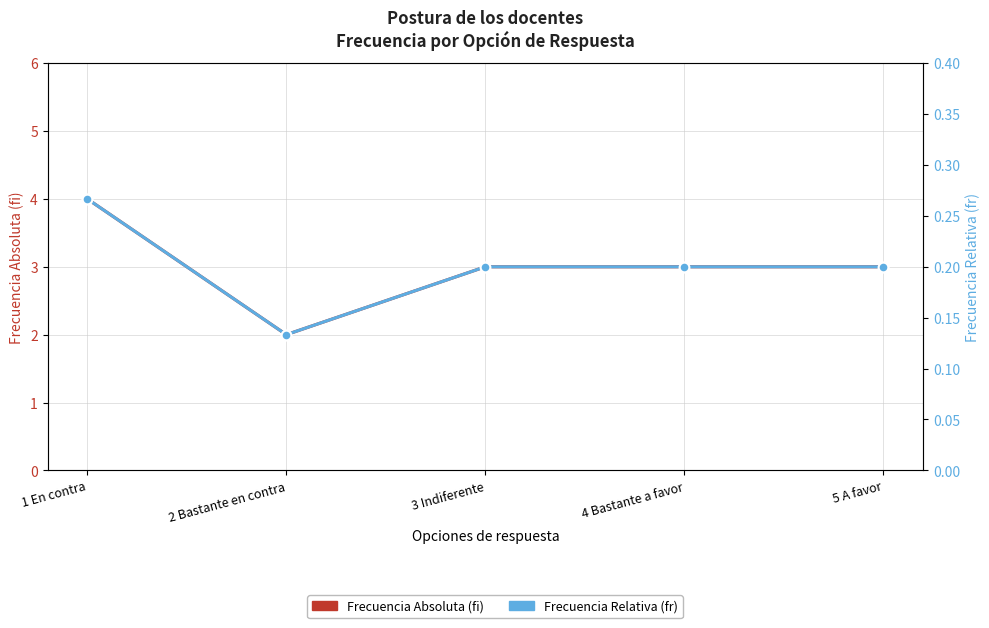

True or false: Frecuencia Absoluta (fi) has more than 1 interior local peaks.

False